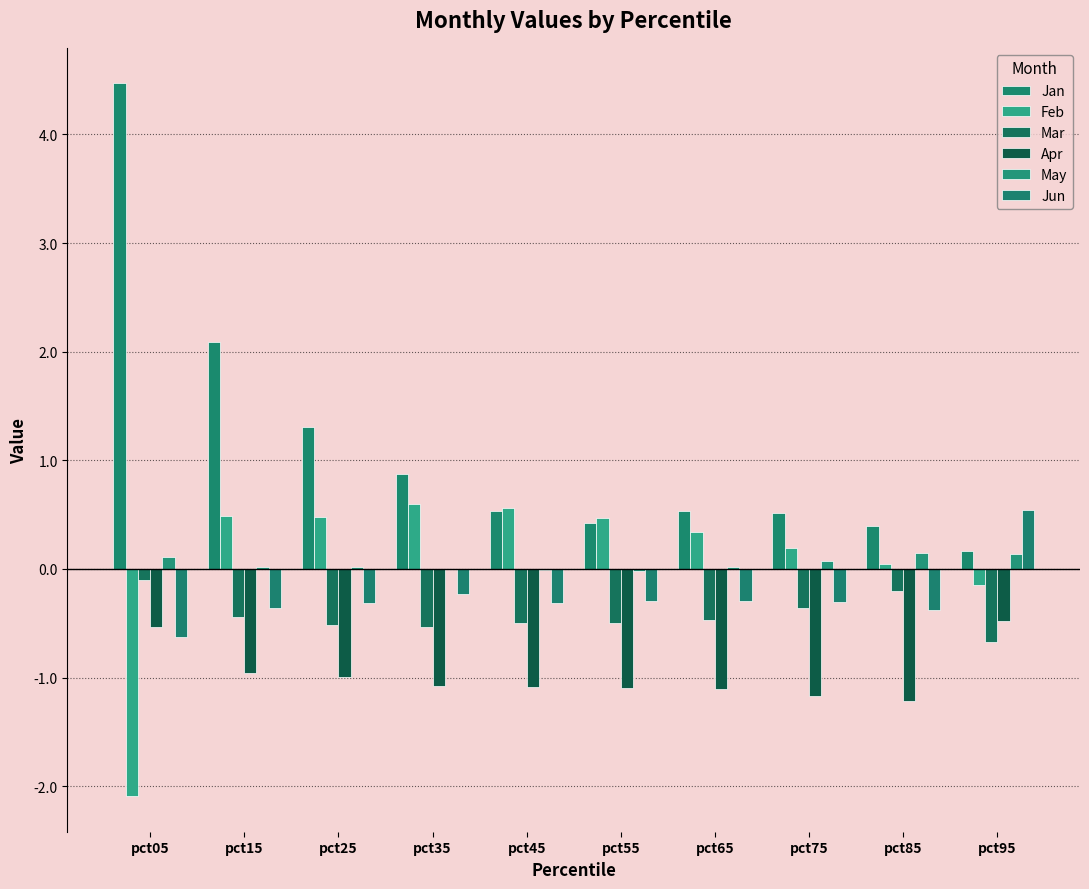

The value of Mar at pct25 is -0.1. True or false?

False